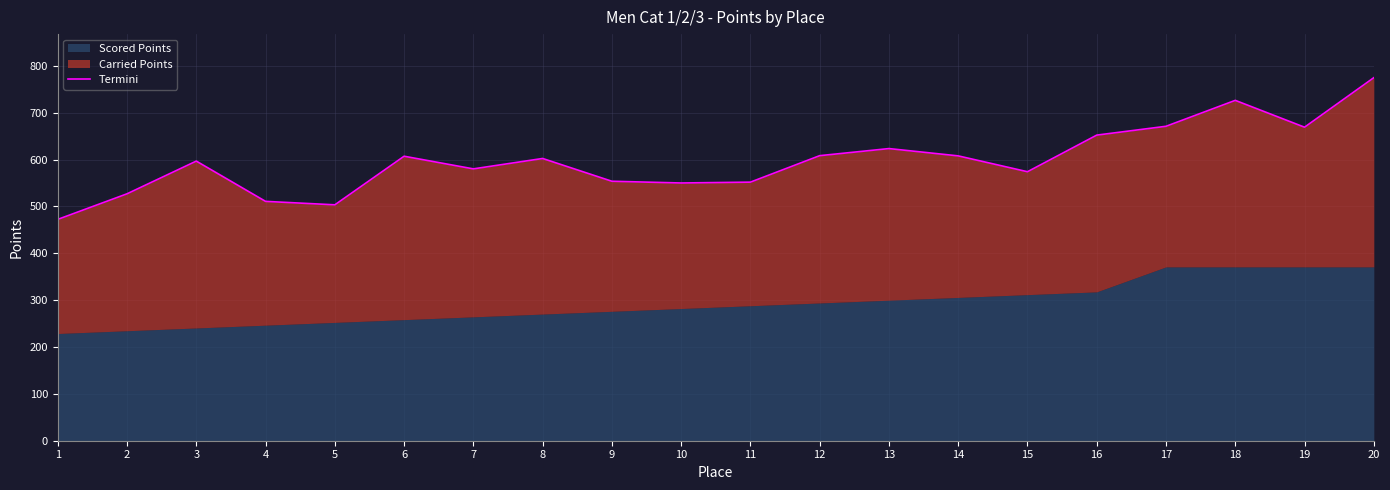

Does the chart display data point markers on the line(s)?

No